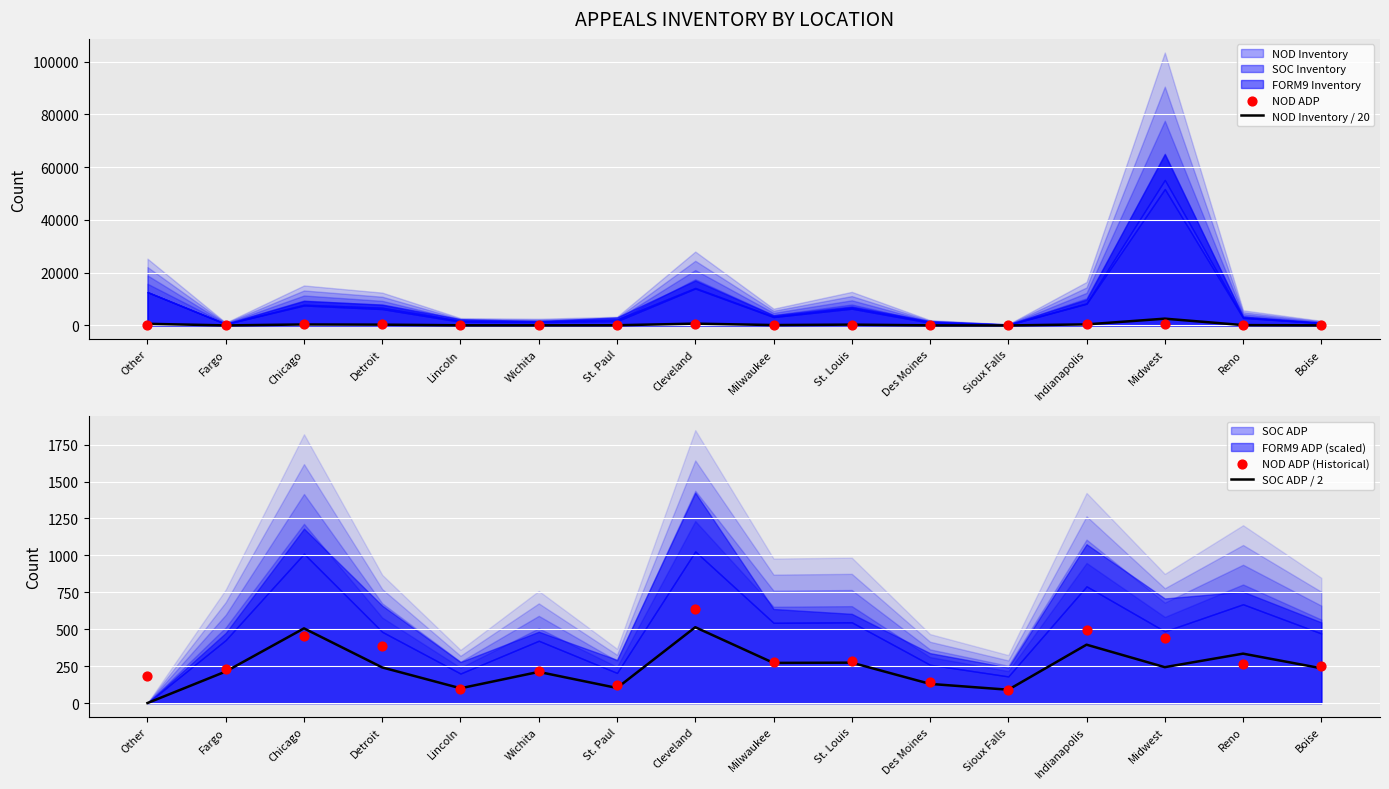

Is it true that SOC ADP / 2 equals 107.5 at Chicago?

False